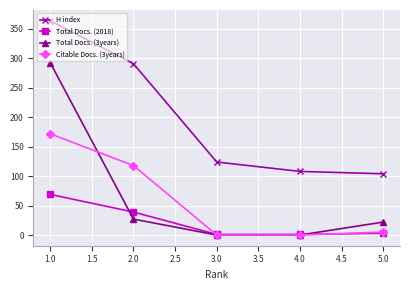

The value of Citable Docs. (3years) at 3.0 is 57. True or false?

False